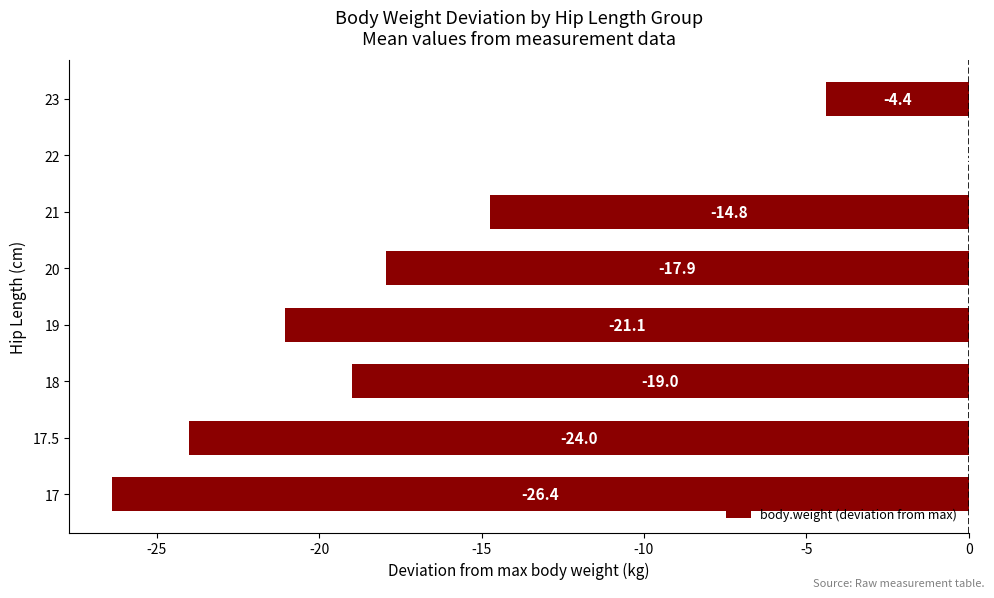

Are the bars horizontal?

Yes